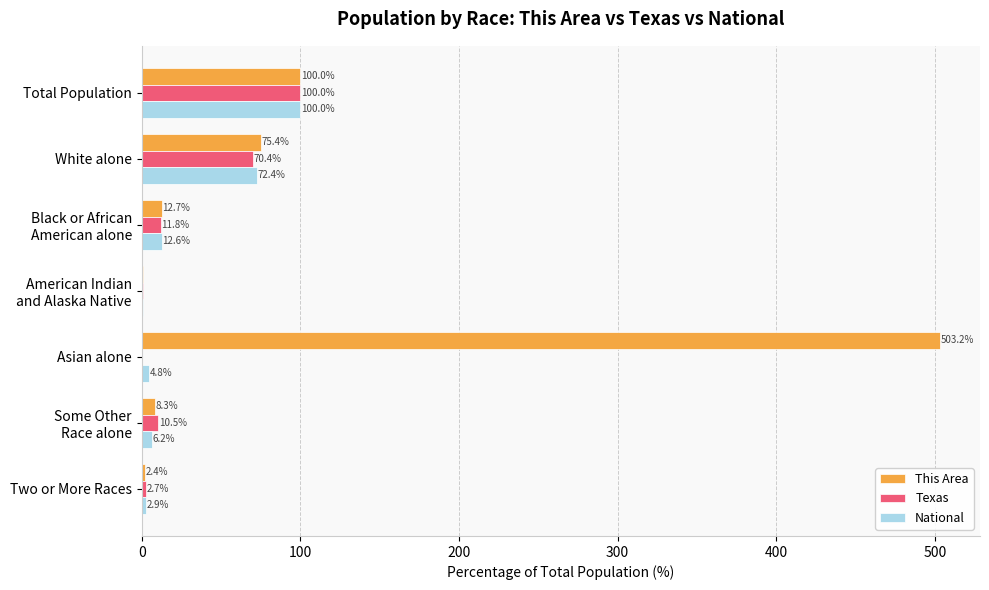

At which category is the sum across all series the highest?

Asian alone